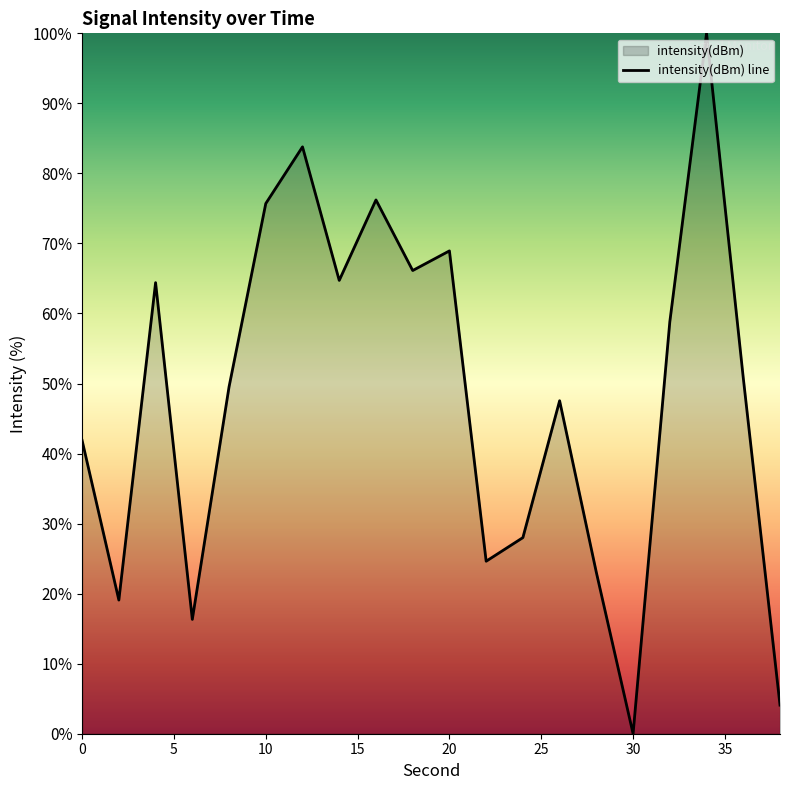

Where is the first local minimum?

2